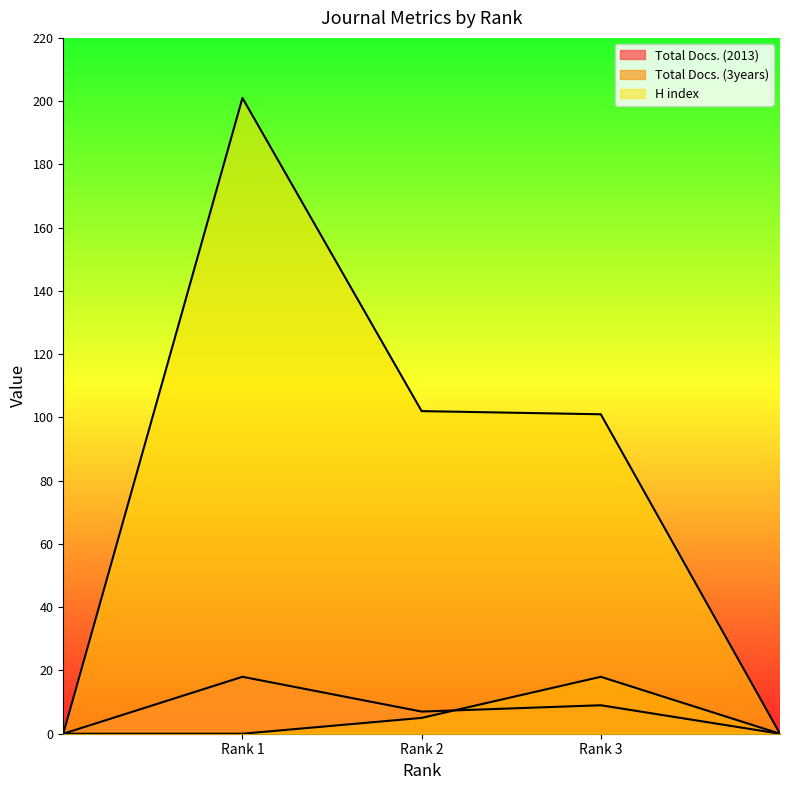

What is the difference between the highest and lowest values at Rank 2?

97